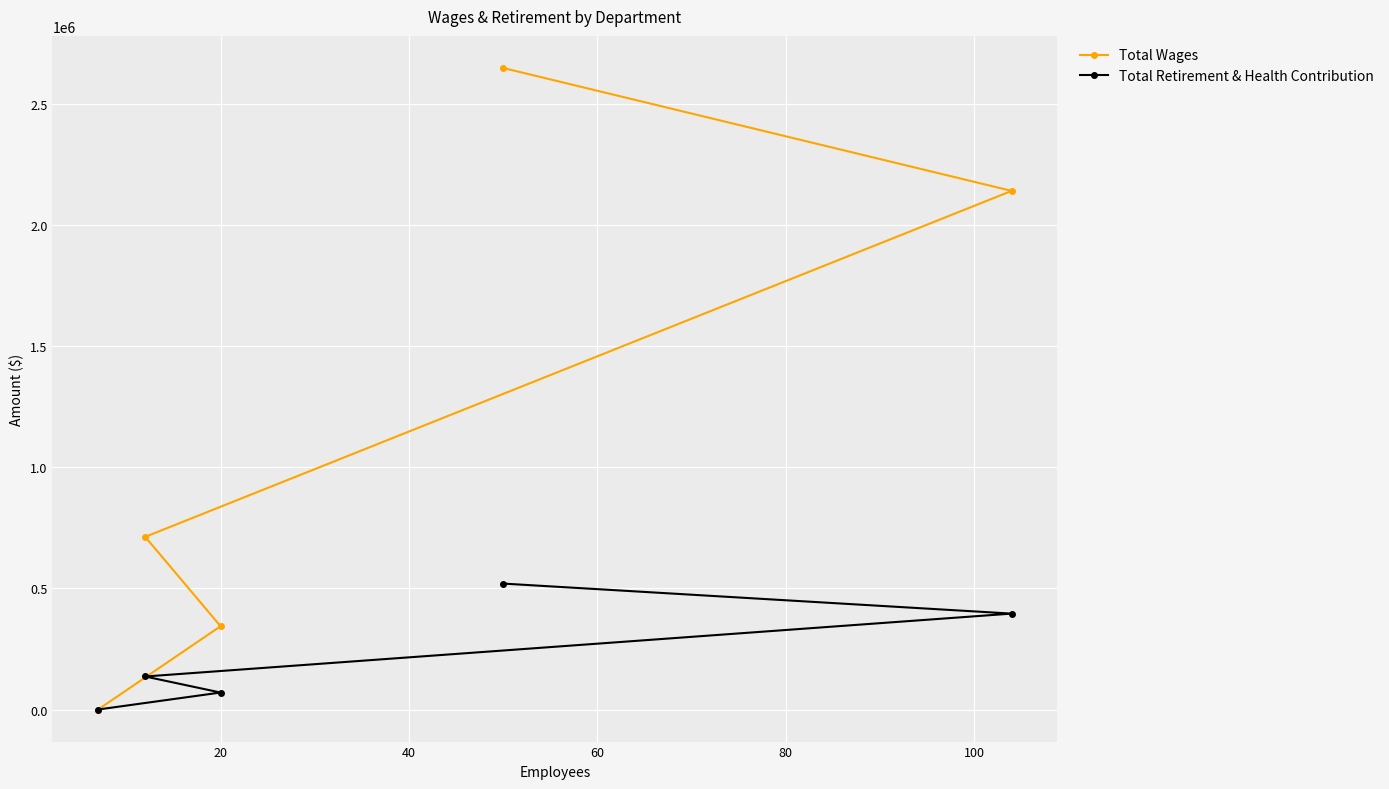

Which series has the largest range (max minus min)?

Total Wages